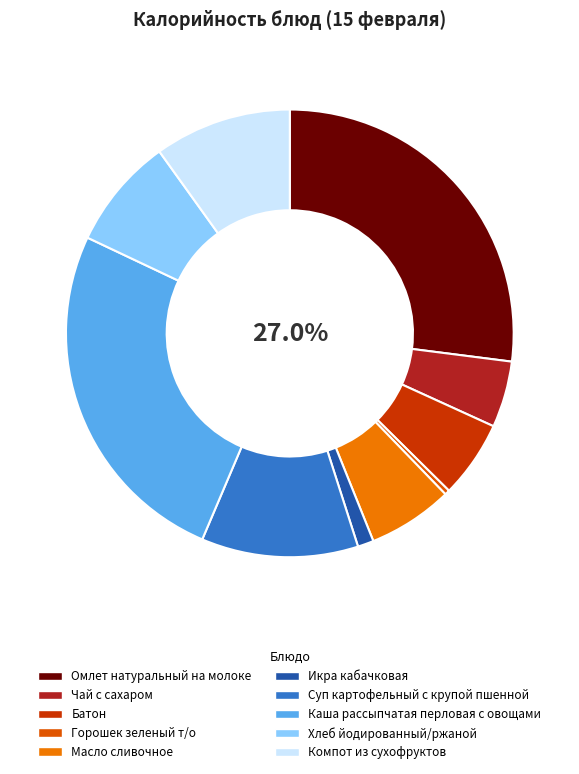

Rank the categories by value from lowest to highest.

Горошек зеленый т/о, Икра кабачковая, Чай с сахаром, Батон, Масло сливочное, Хлеб йодированный/ржаной, Компот из сухофруктов, Суп картофельный с крупой пшенной, Каша рассыпчатая перловая с овощами, Омлет натуральный на молоке